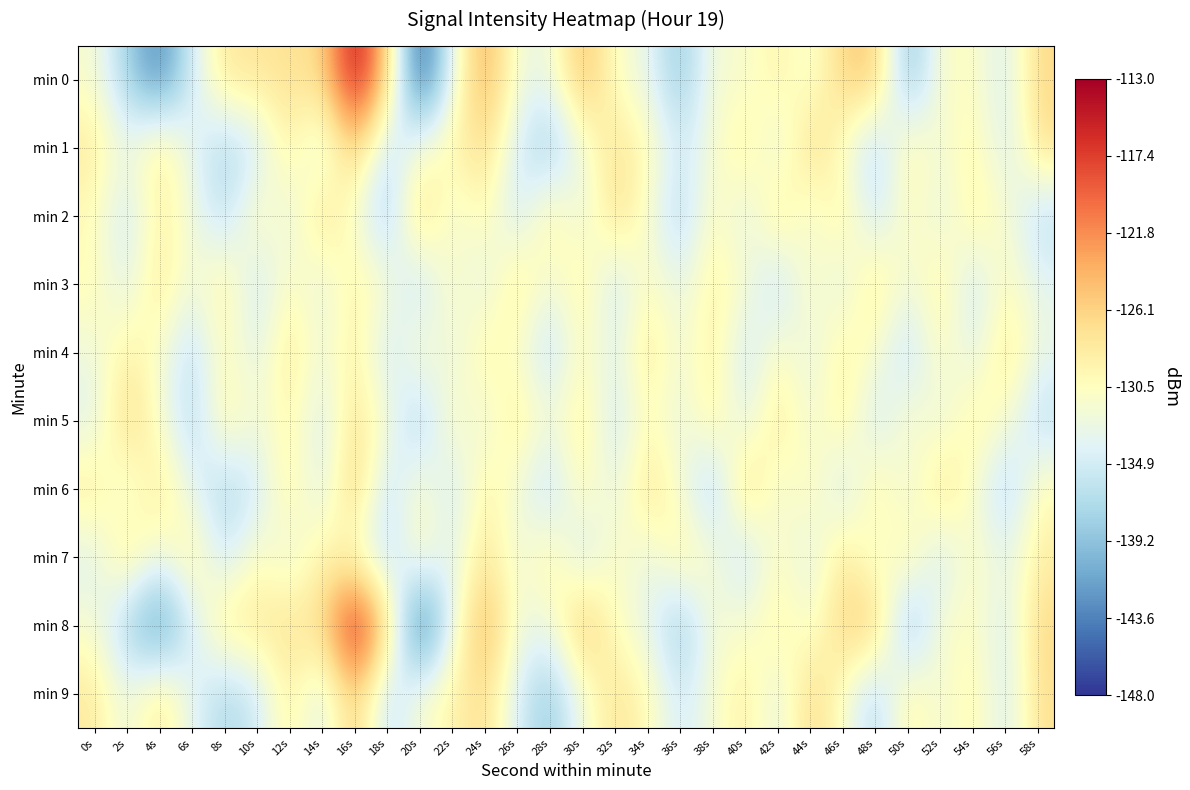

List the series in order of their peak value, highest first.

min 0, min 8, min 1, min 6, min 9, min 2, min 5, min 3, min 4, min 7